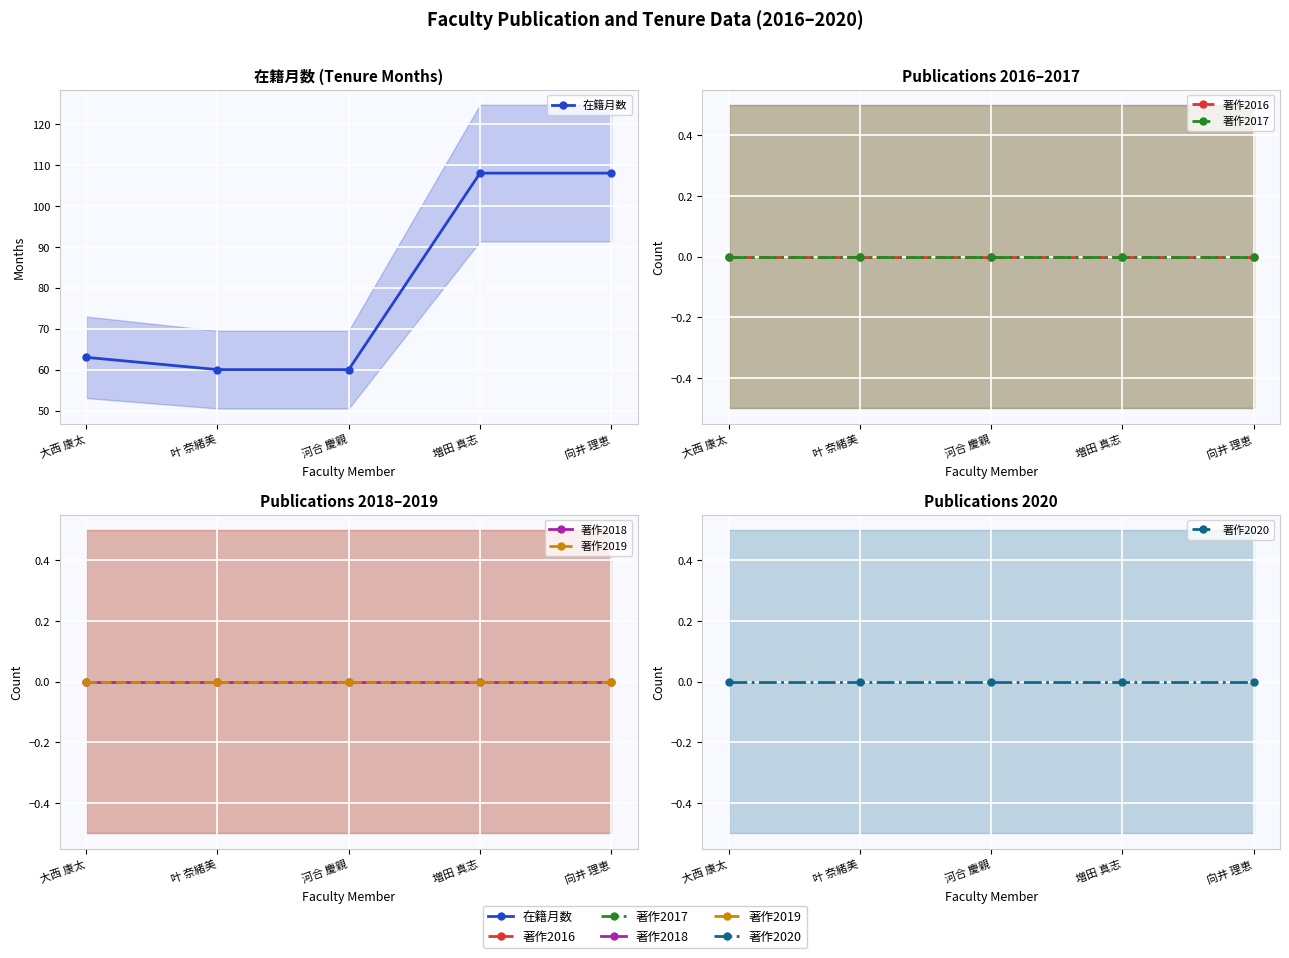

True or false: 著作2018 has more than 0 points higher than both neighbors.

False